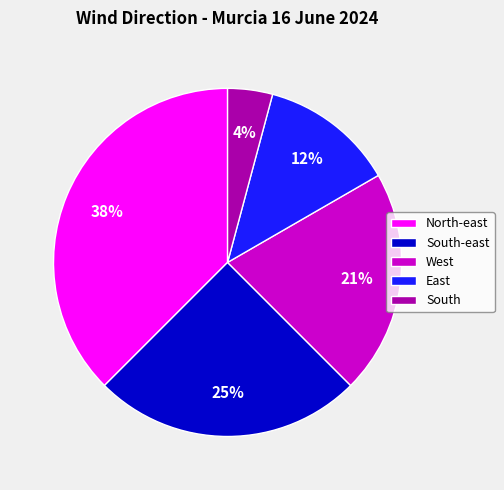

What is the largest slice in the pie chart?

North-east